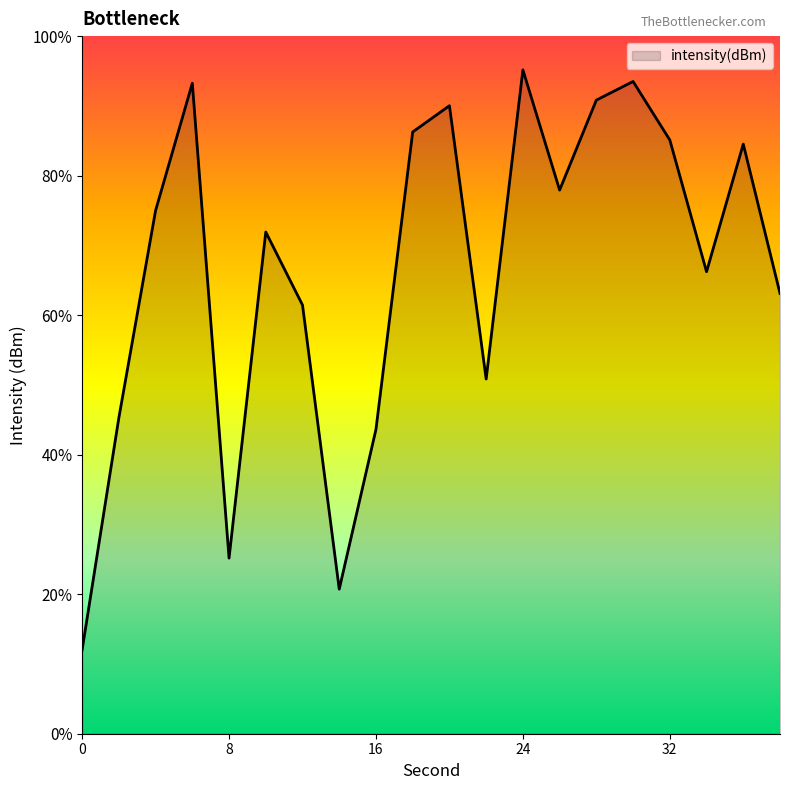

Which category has the highest value across all series?

24